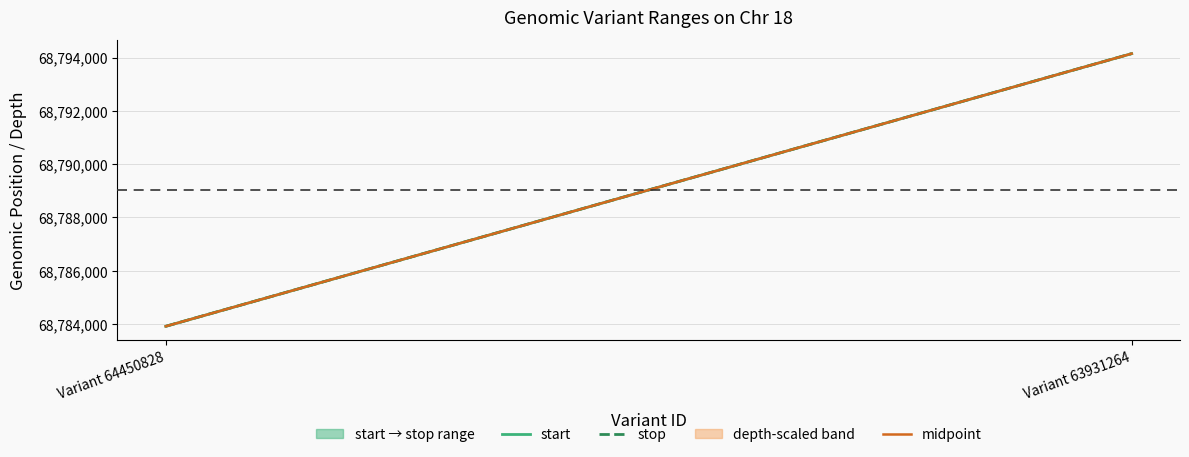

Reading right to left, extract all data points from this chart.

start: Variant 63931264=68794147.0	Variant 64450828=68783909.0
stop: Variant 63931264=68794148.0	Variant 64450828=68783910.0
midpoint: Variant 63931264=68794147.5	Variant 64450828=68783909.5